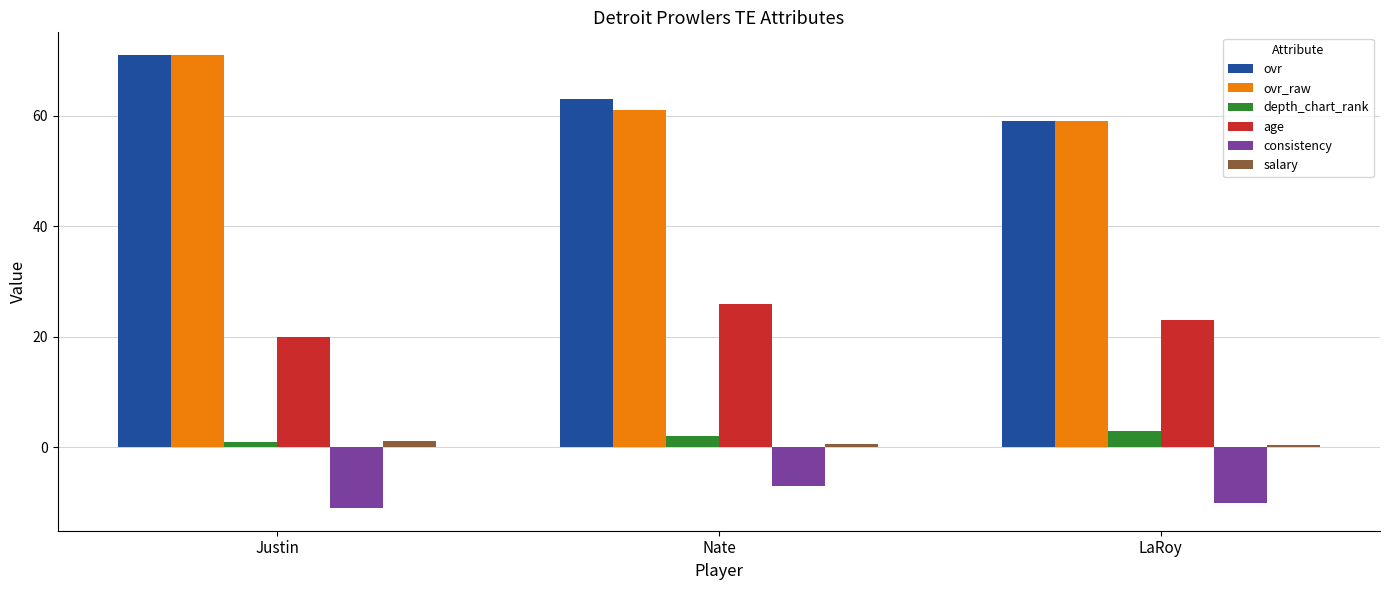

What is the maximum value shown in the chart?

71.0